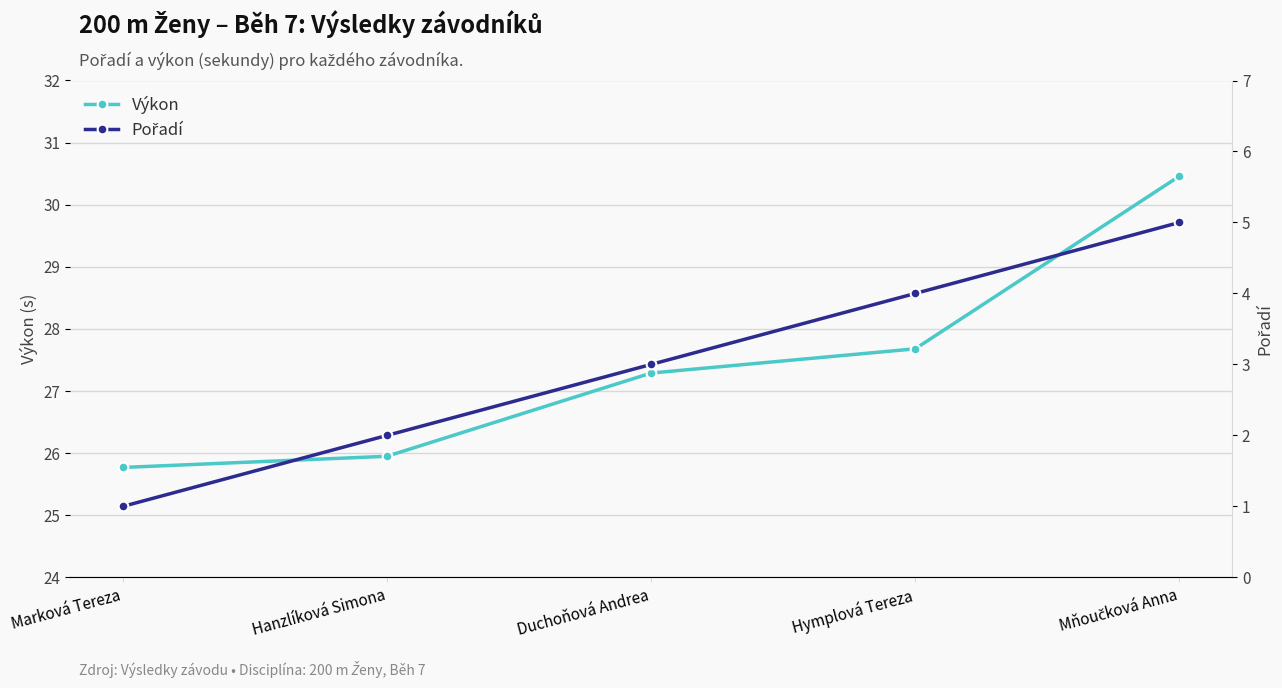

What is the total value across all series at Mňoučková Anna?

35.5